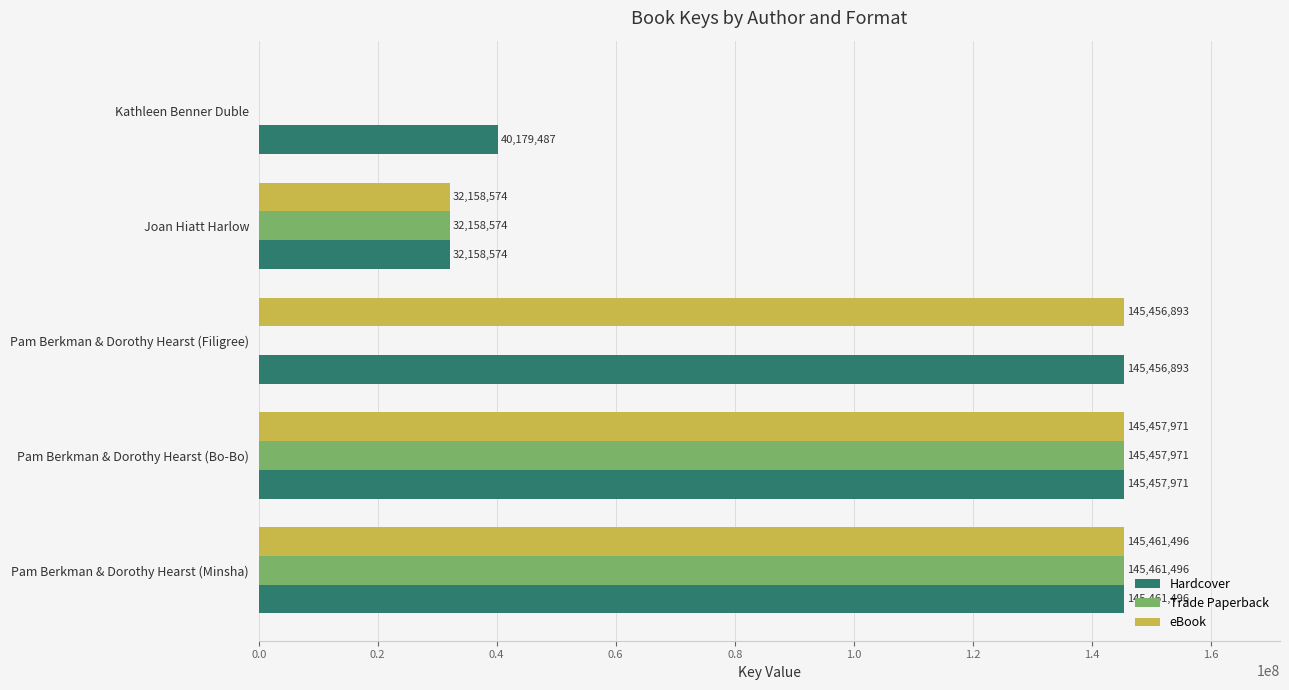

How many categories are shown in the chart?

5